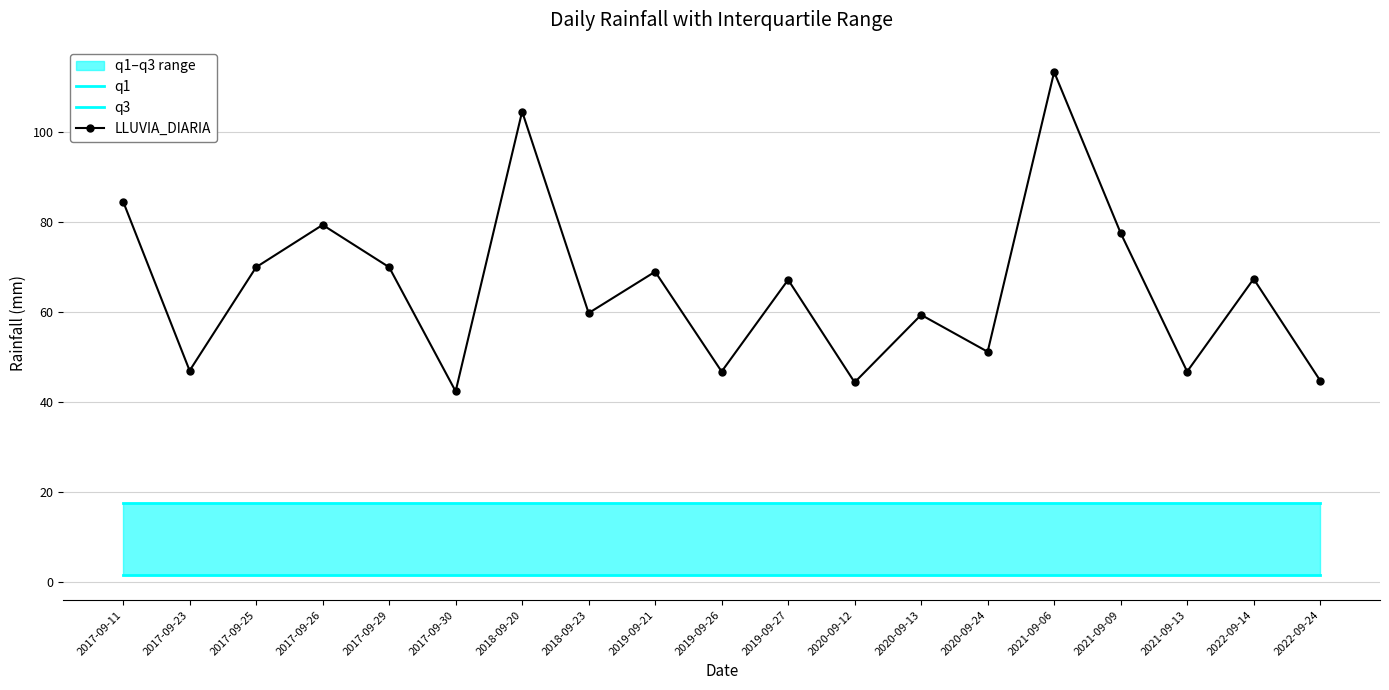

At which category is the sum across all series the highest?

2021-09-06